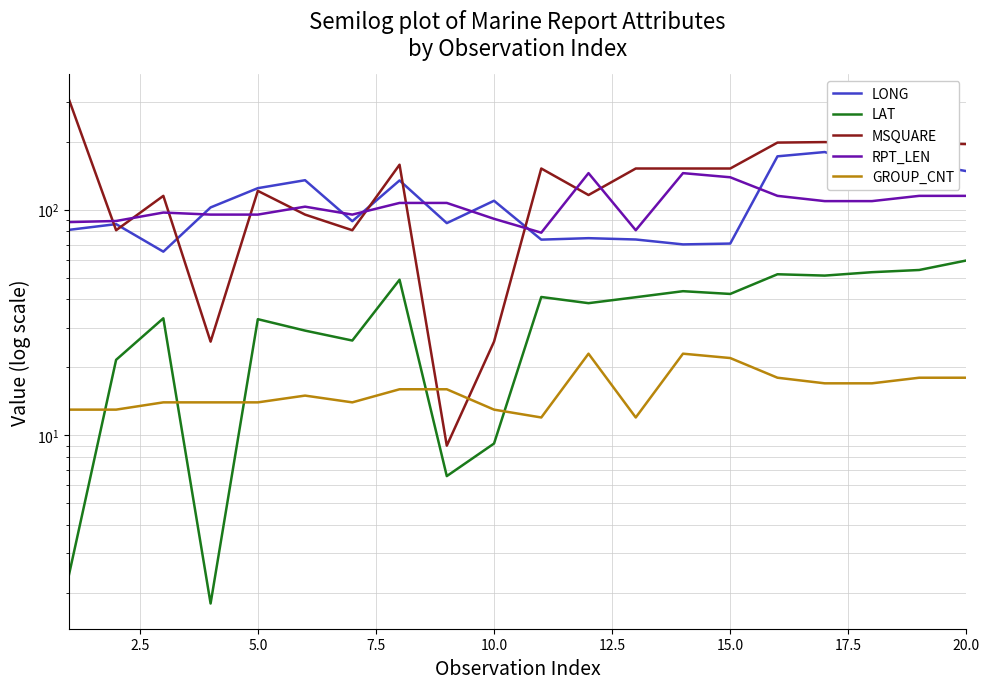

Reading right to left, extract all data points from this chart.

LONG: 148.0	160.8	155.0	179.8	172.1	70.7	70.1	73.7	74.7	73.6	109.4	87.1	134.6	88.8	134.9	124.4	102.2	65.1	86.2	81.3
LAT: 59.5	54.0	52.8	51.0	51.7	42.3	43.5	40.9	38.5	41.0	9.2	6.6	48.9	26.3	29.1	32.7	1.8	33.0	21.6	2.4
MSQUARE: 195.0	197.0	196.0	199.0	198.0	152.0	152.0	152.0	116.0	152.0	26.0	9.0	158.0	81.0	95.0	121.0	26.0	115.0	81.0	308.0
RPT_LEN: 115.0	115.0	109.0	109.0	115.0	139.0	145.0	81.0	145.0	79.0	91.0	107.0	107.0	95.0	103.0	95.0	95.0	97.0	89.0	88.0
GROUP_CNT: 18.0	18.0	17.0	17.0	18.0	22.0	23.0	12.0	23.0	12.0	13.0	16.0	16.0	14.0	15.0	14.0	14.0	14.0	13.0	13.0